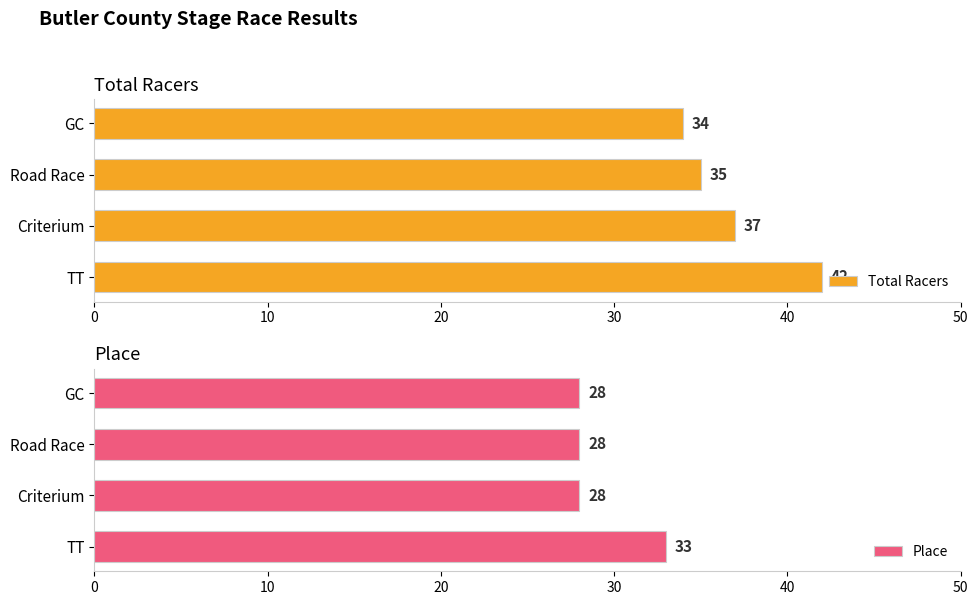

How many Place values are between 28 and 33?

4